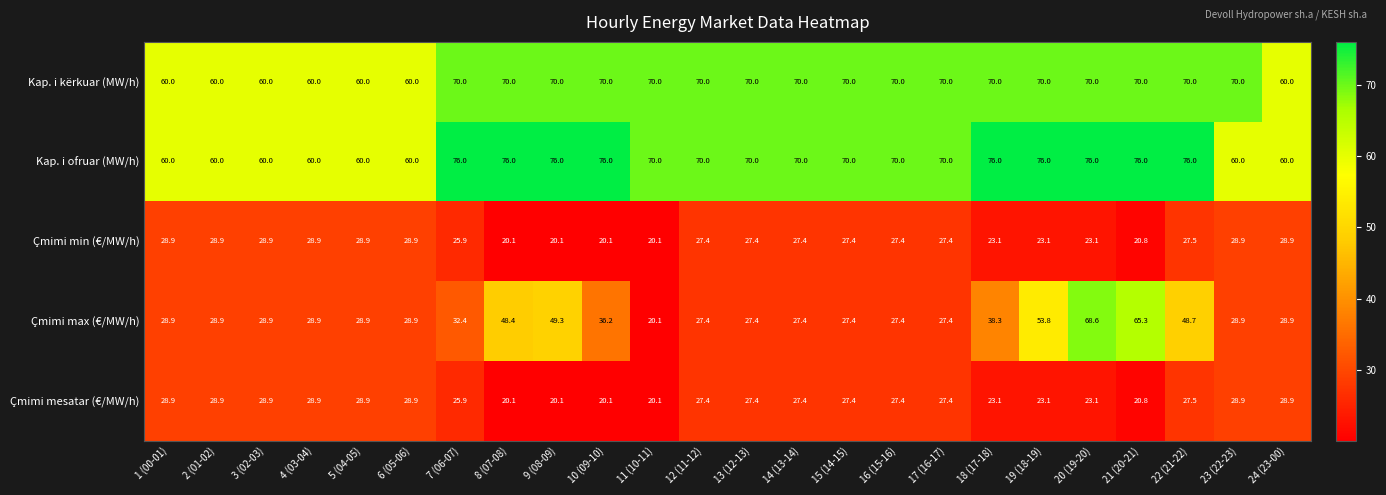

What is the smallest value displayed?

20.1